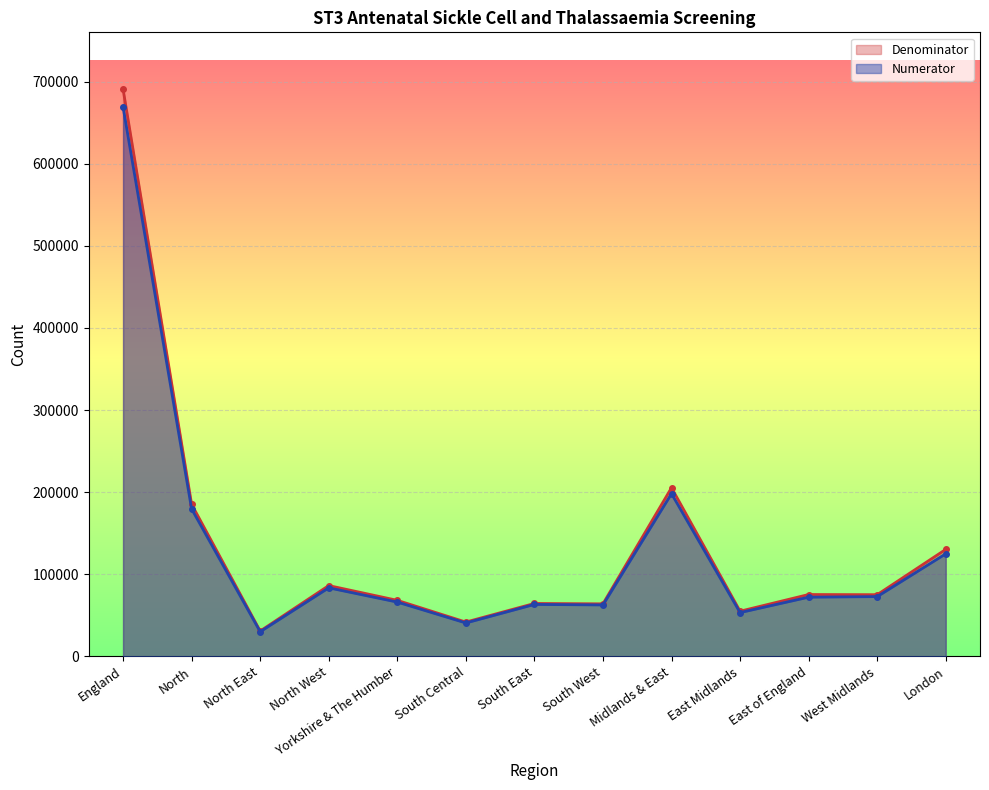

Is the value of Denominator at South Central greater than the value of Numerator at South Central?

Yes